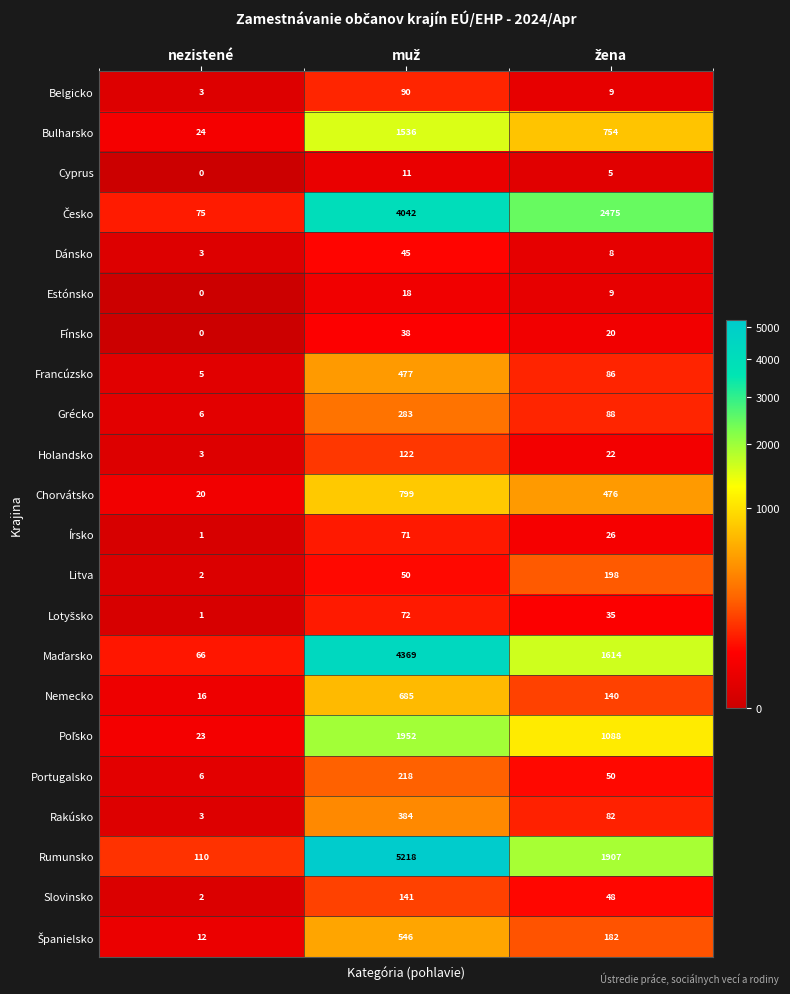

At how many categories does at least one series exceed 5014?

1